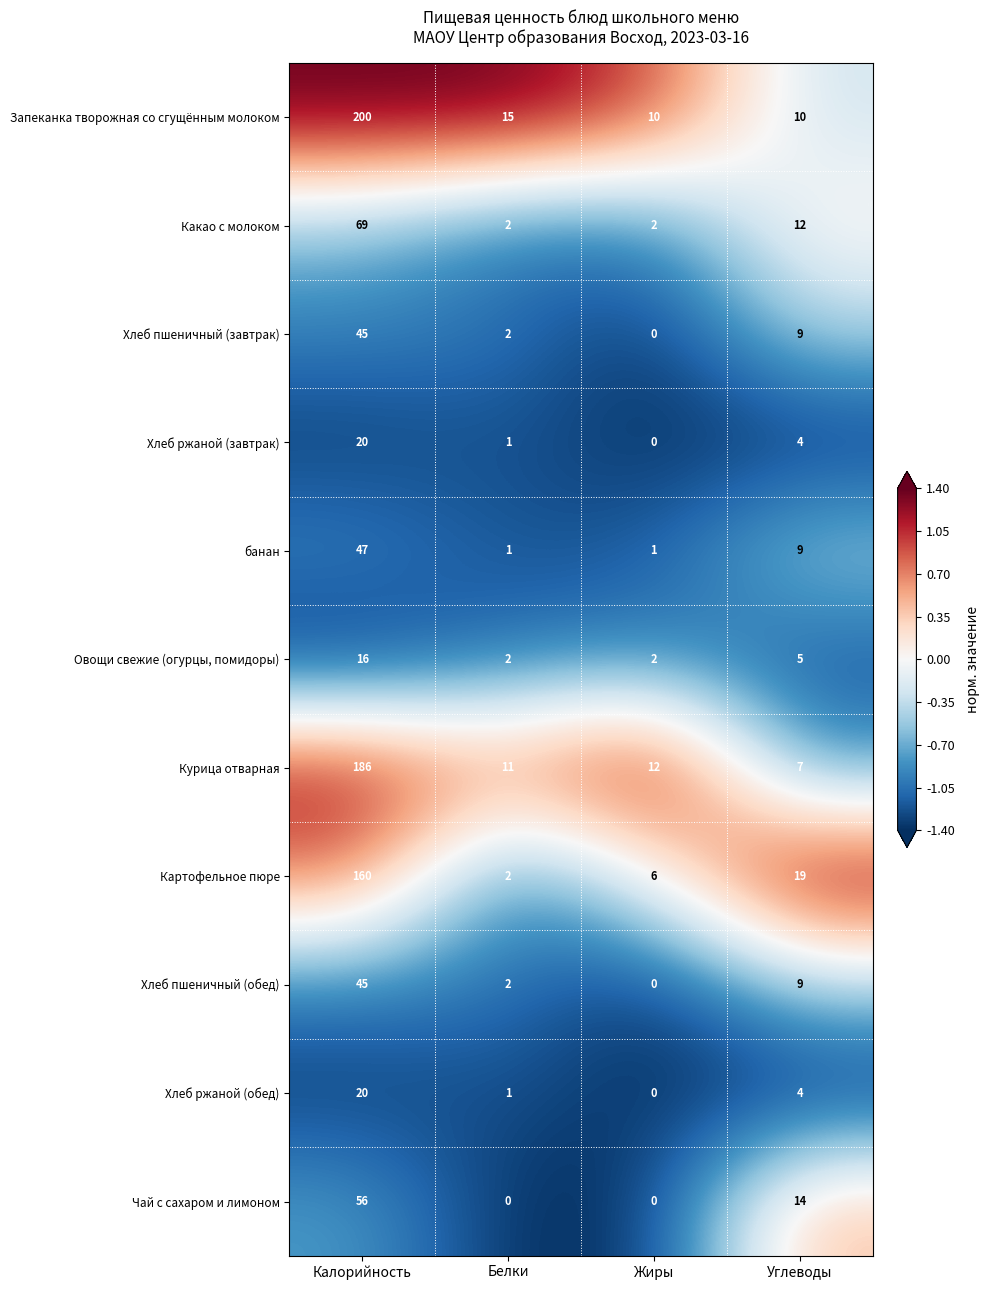

What is the sum of all Чай с сахаром и лимоном values?

70